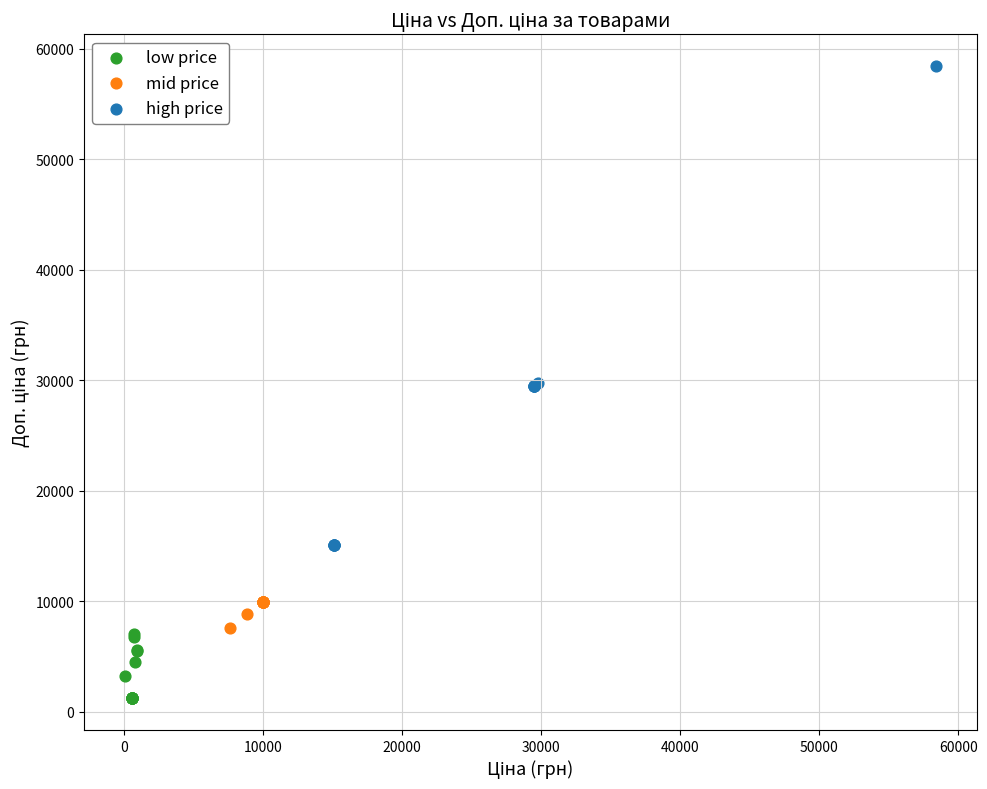

Which series contains the highest Y value?

high price